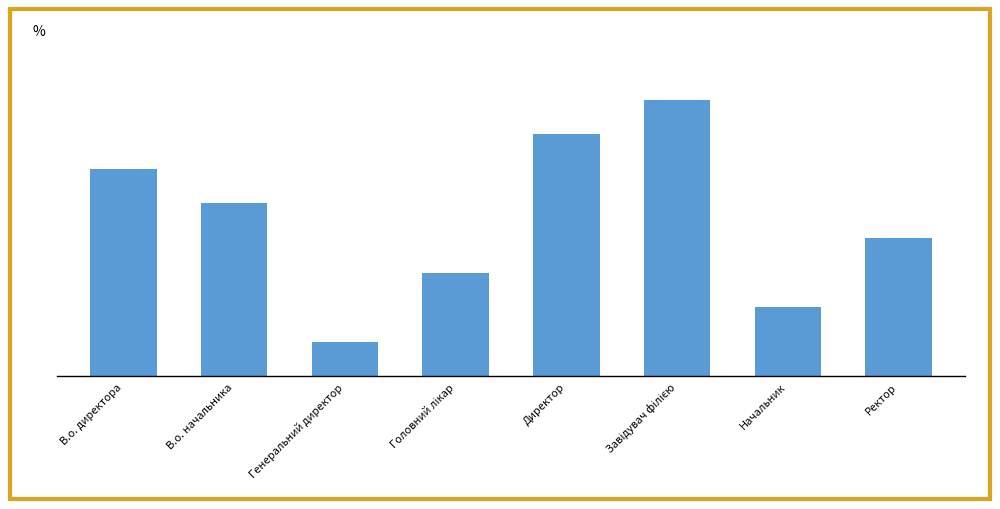

What position from the right is Генеральний директор?

6